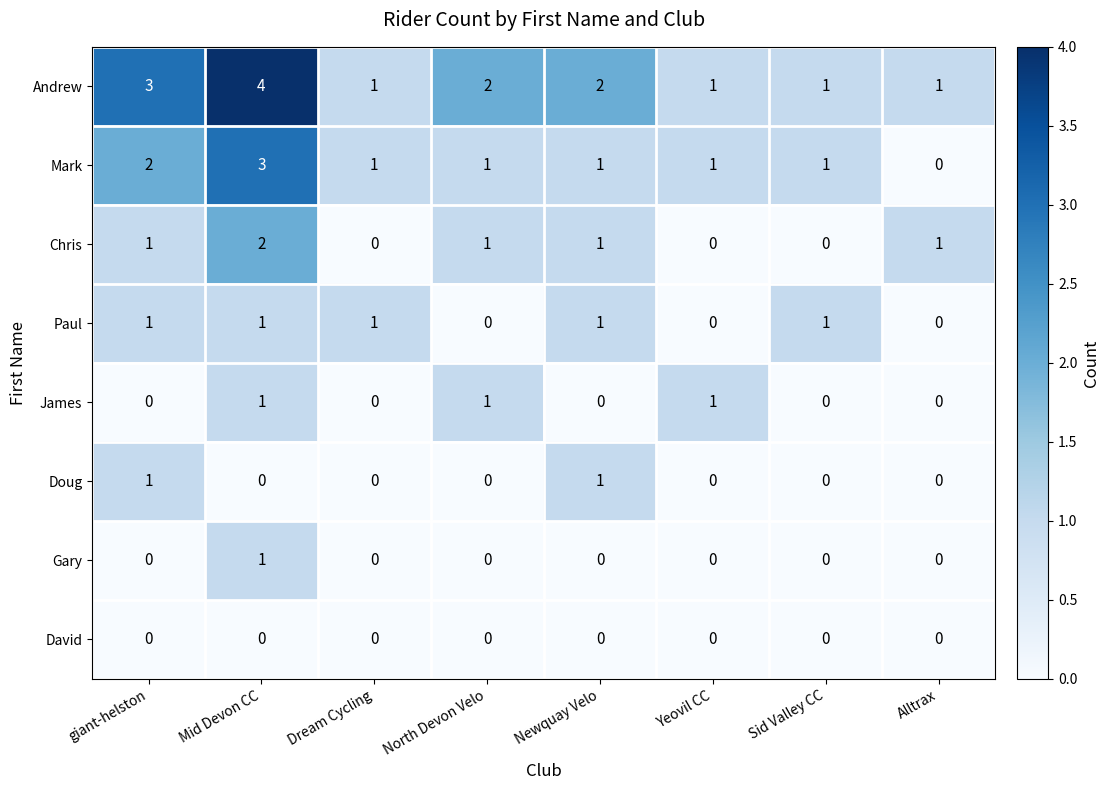

The Doug series shows 2 at giant-helston. True or false?

False